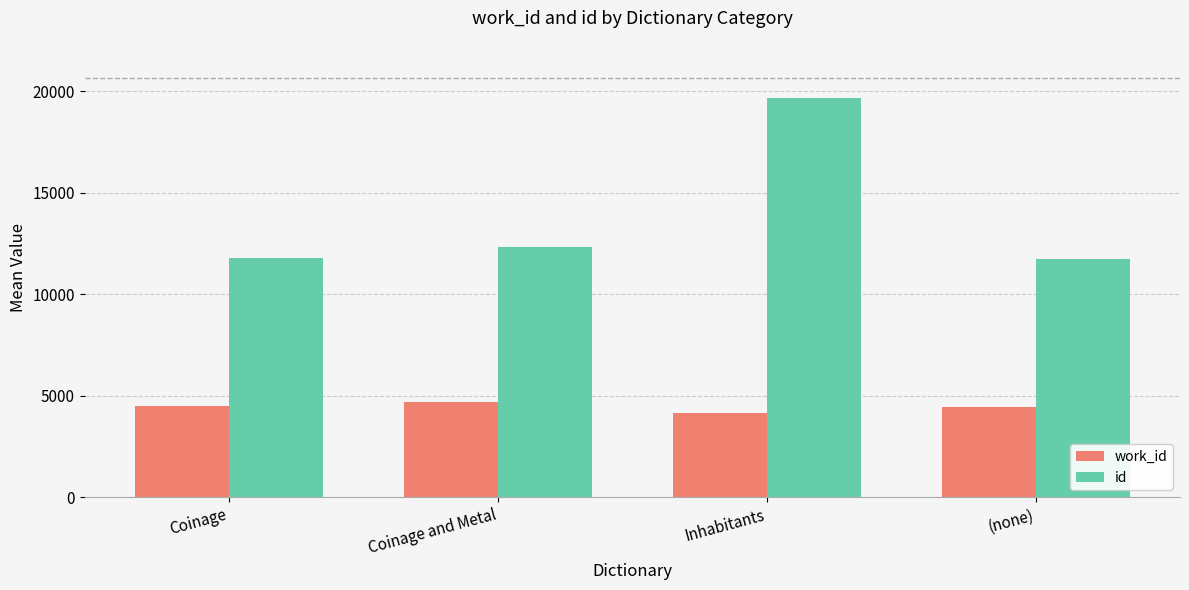

What is the difference between the maximum and minimum values in the work_id series?

520.0